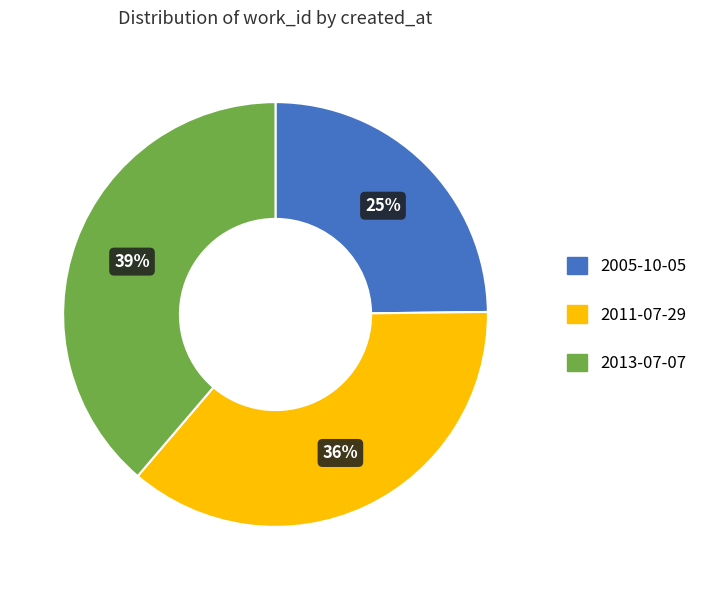

To the nearest percent, what is the difference between the 2013-07-07 and 2005-10-05 slice percentages?

14%